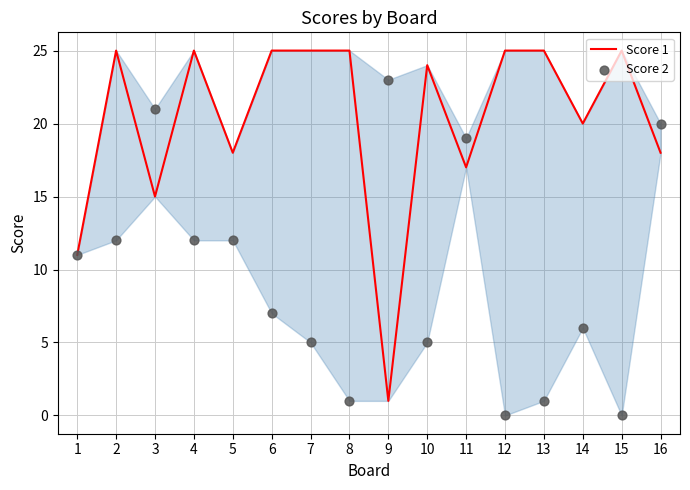

Which series has the largest total across all categories?

Score 1